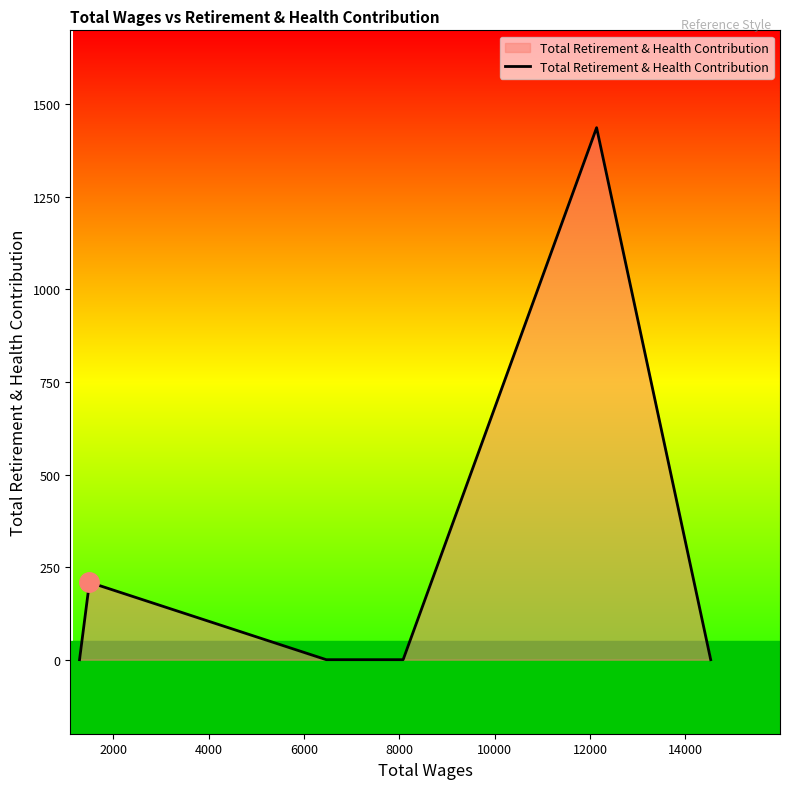

What is the average value?

274